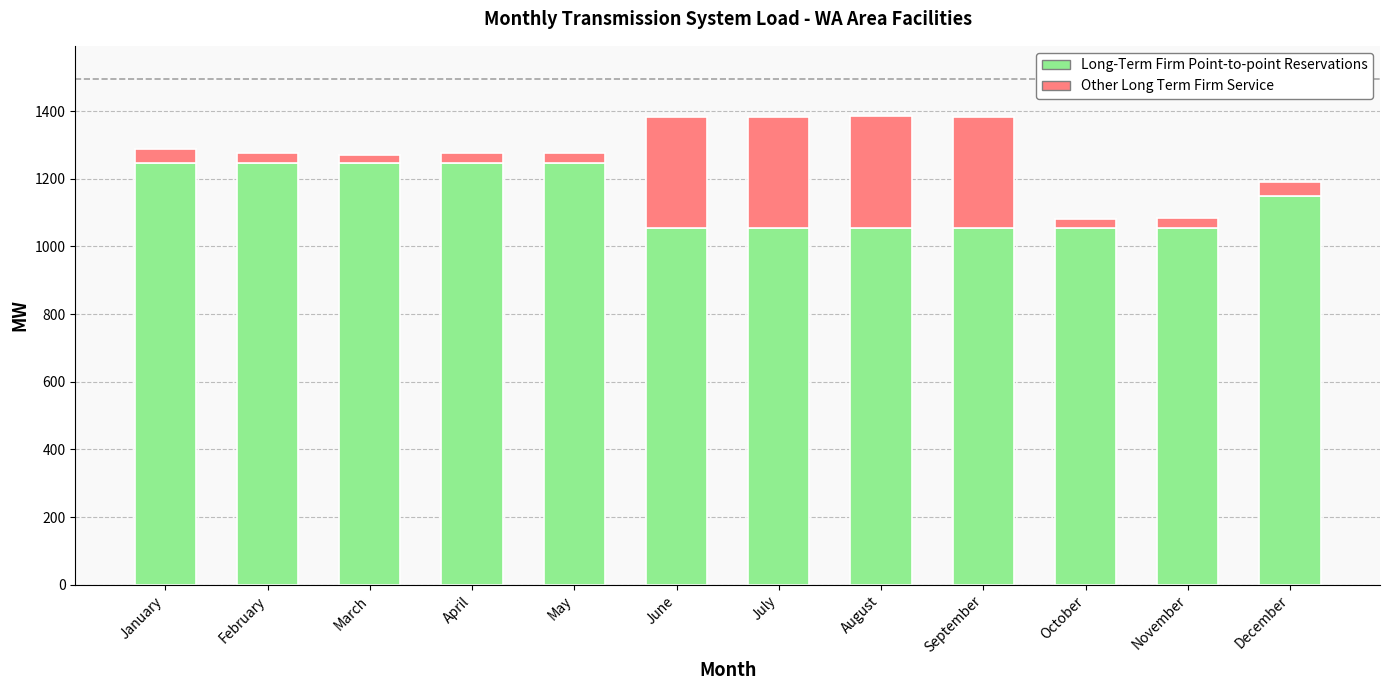

Is it true that Long-Term Firm Point-to-point Reservations equals 1054 at September?

True